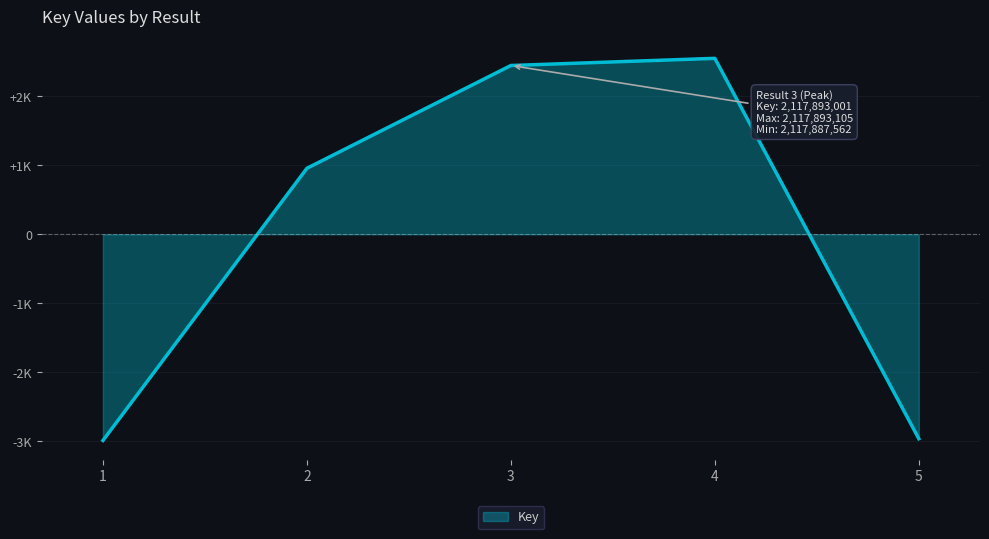

Reading left to right, extract all data points from this chart.

1=-2991.2	2=956.8	3=2447.8	4=2551.8	5=-2965.2